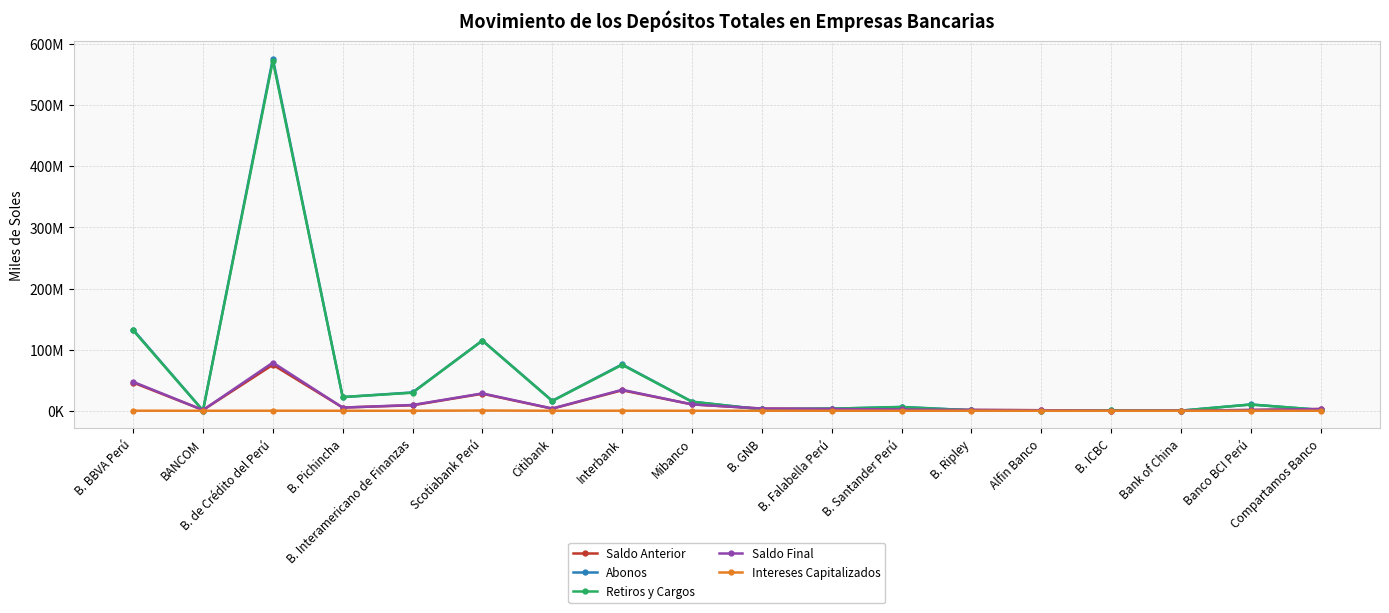

Rank the series by their maximum value, from lowest to highest.

Intereses Capitalizados, Saldo Anterior, Saldo Final, Retiros y Cargos, Abonos